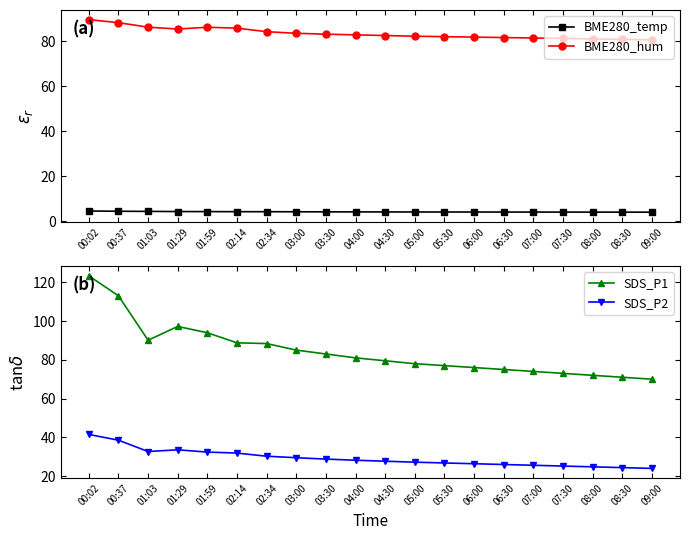

True or false: SDS_P1 and BME280_temp cross at least once.

False